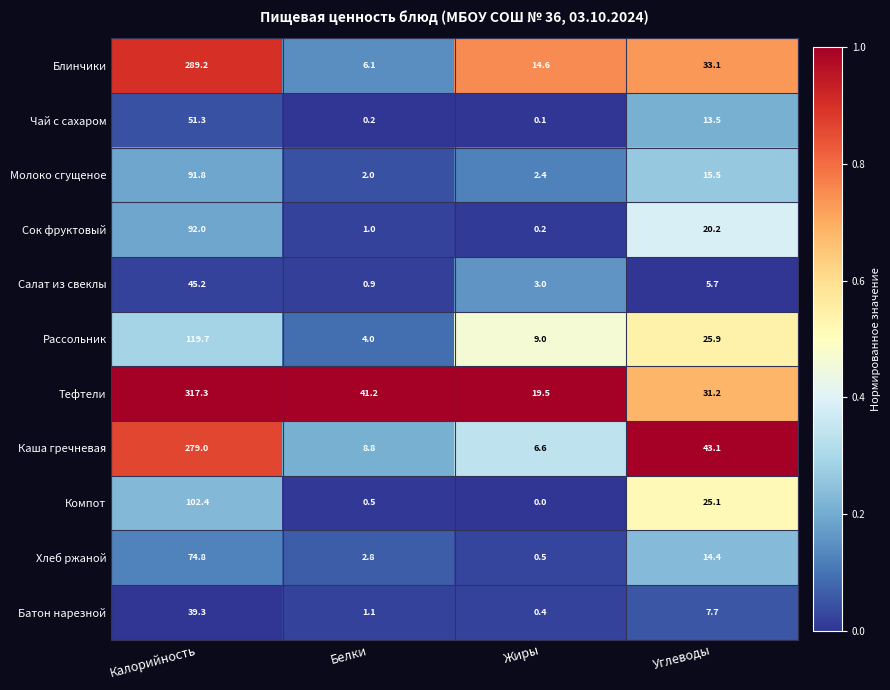

What is the greatest value displayed?

317.3